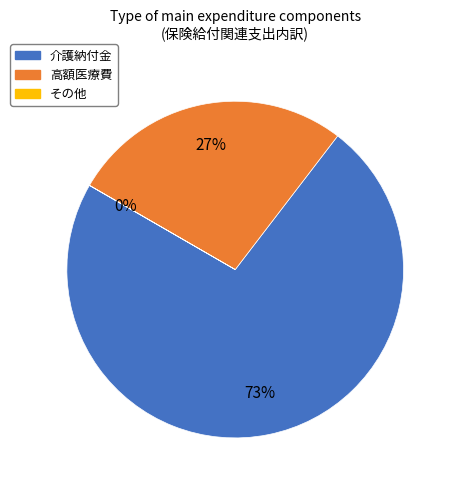

Is there a majority slice in this chart?

Yes